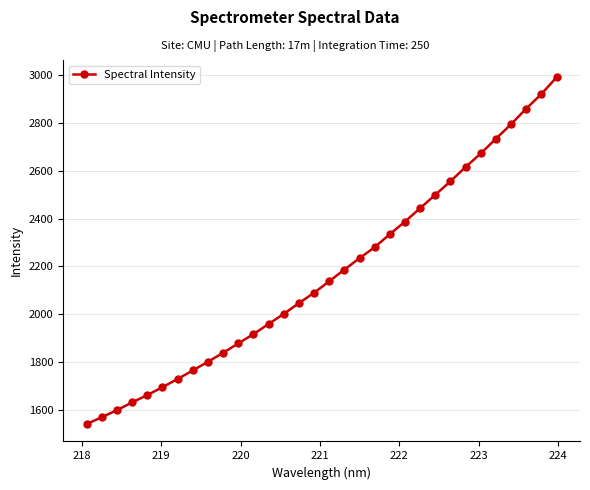

What is the difference between the maximum and minimum values?

1451.0